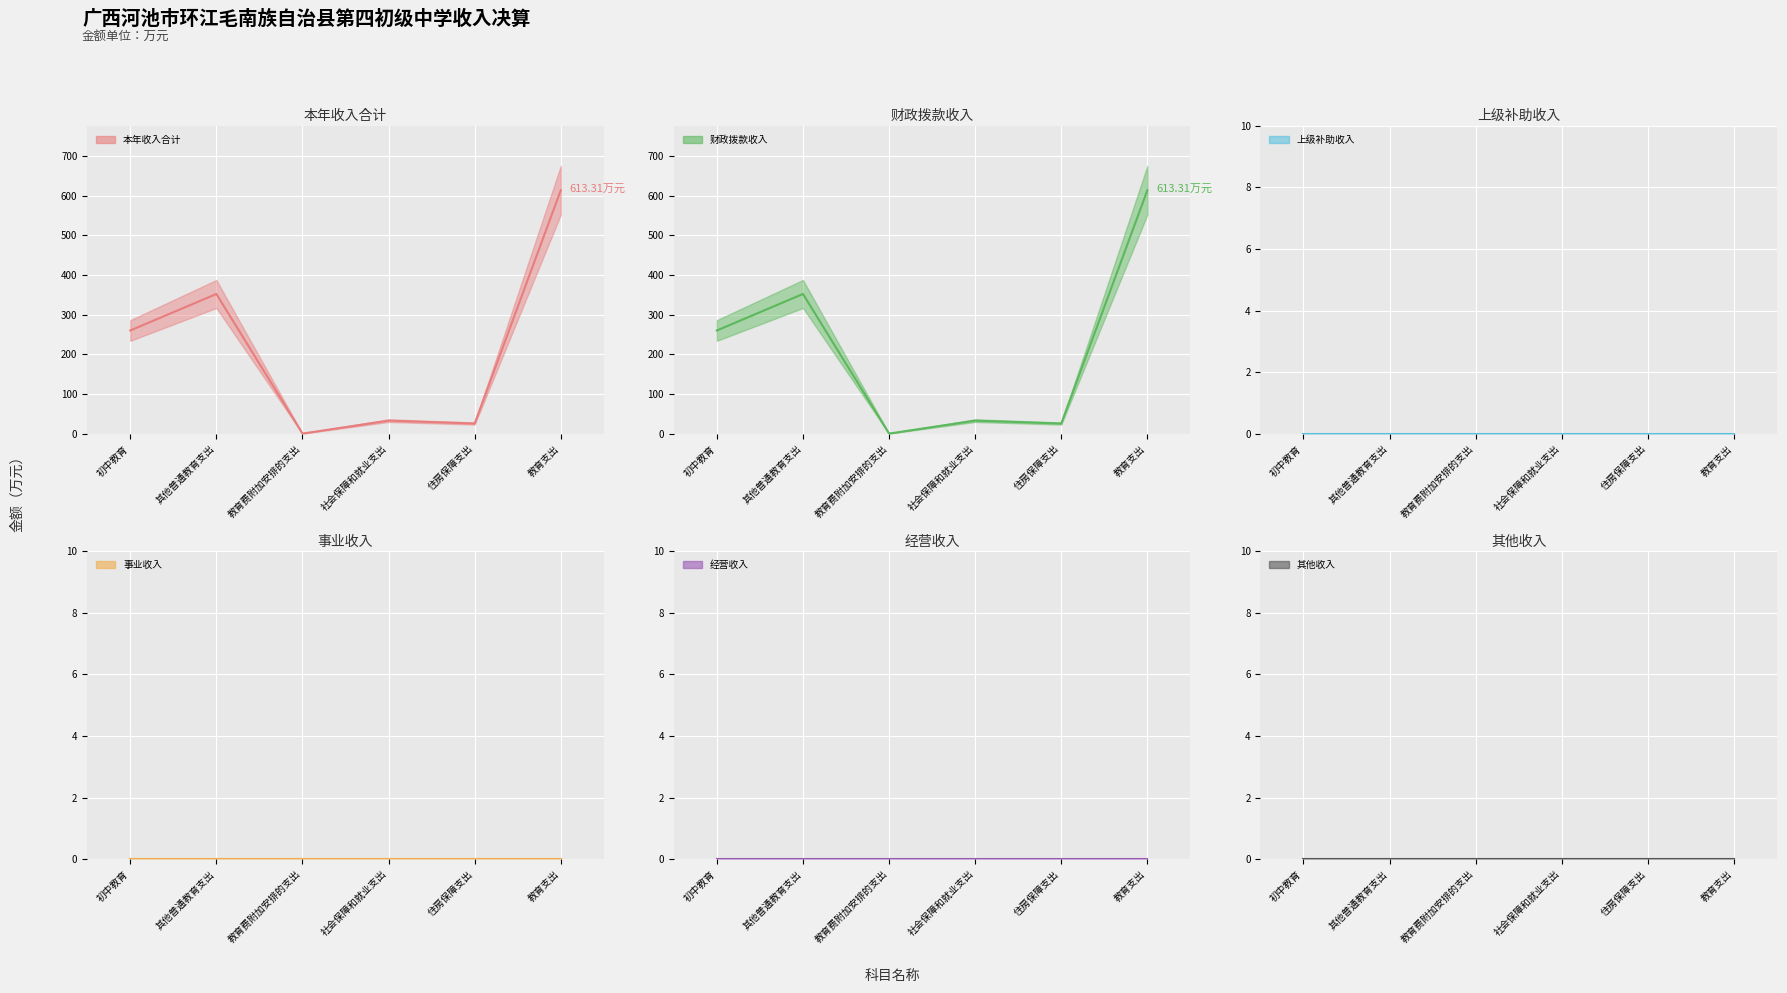

In 财政拨款收入, how many points are higher than both neighbors (excluding endpoints)?

2